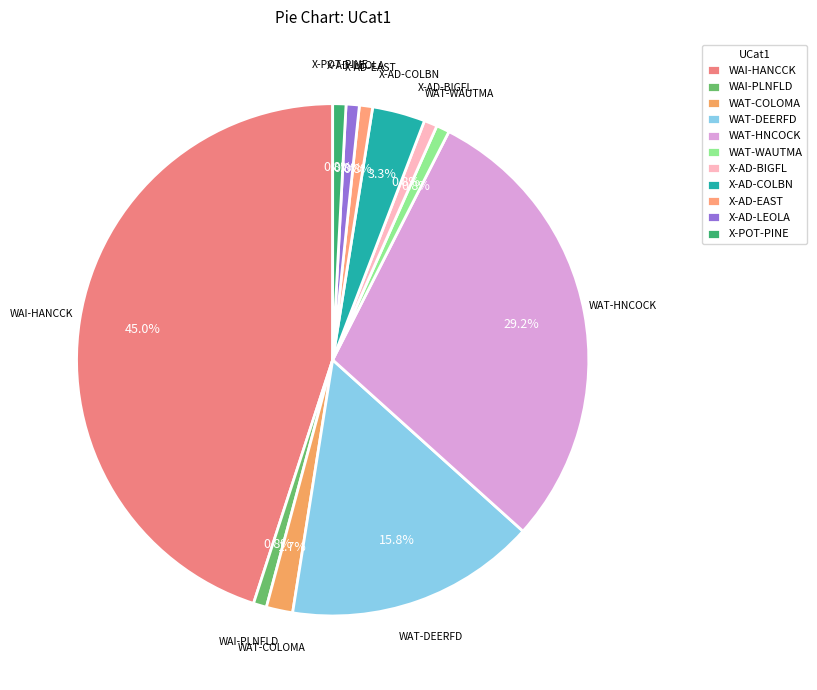

Is it true that X-POT-PINE is 1% of the pie?

True